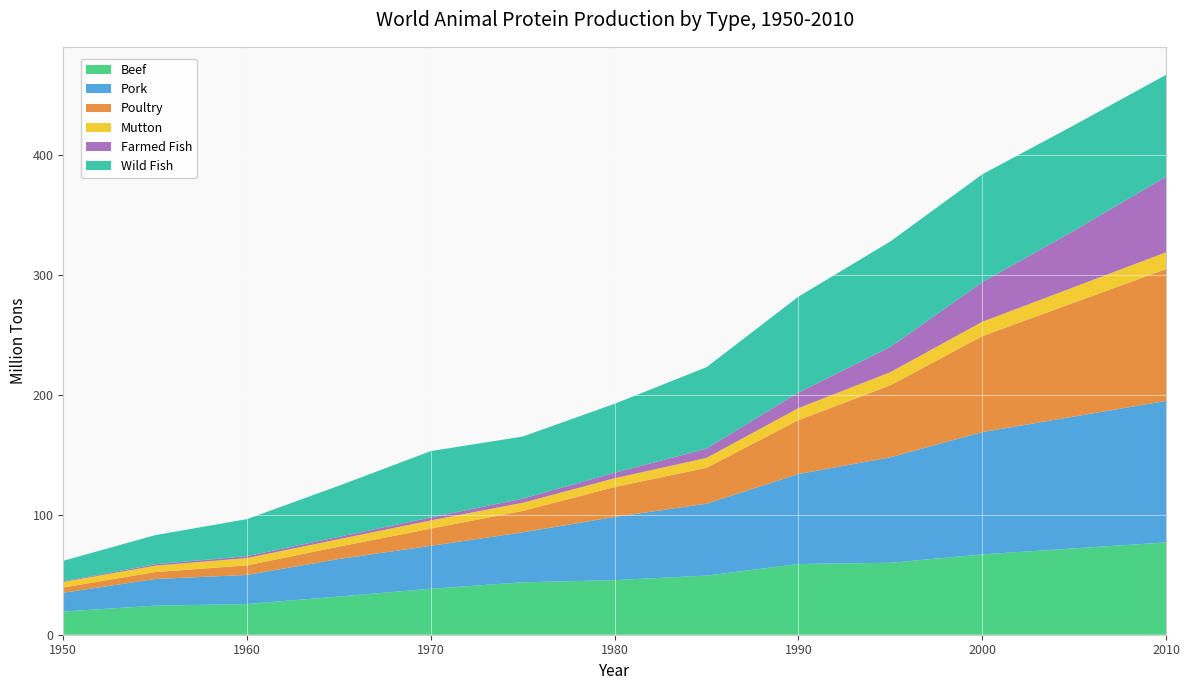

Reading left to right, list all the values displayed in this chart.

Beef: 19.3	24.3	25.6	31.9	38.3	43.7	45.6	49.3	59.0	60.0	67.0	72.0	77.0
Pork: 15.7	22.2	24.3	31.3	35.8	41.7	52.7	60.0	75.0	88.0	102.0	110.0	118.0
Poultry: 4.4	5.8	8.0	10.4	14.4	17.9	24.9	30.0	45.0	60.0	80.0	95.0	110.0
Mutton: 4.5	5.3	6.1	6.2	6.8	6.8	7.3	8.2	10.0	11.0	12.0	13.0	14.0
Farmed Fish: 0.5	1.2	1.6	2.0	2.5	3.5	4.5	7.7	13.0	21.0	33.0	47.0	63.0
Wild Fish: 17.2	24.3	30.9	42.6	55.4	51.8	57.6	67.9	80.0	88.0	90.0	88.0	85.0